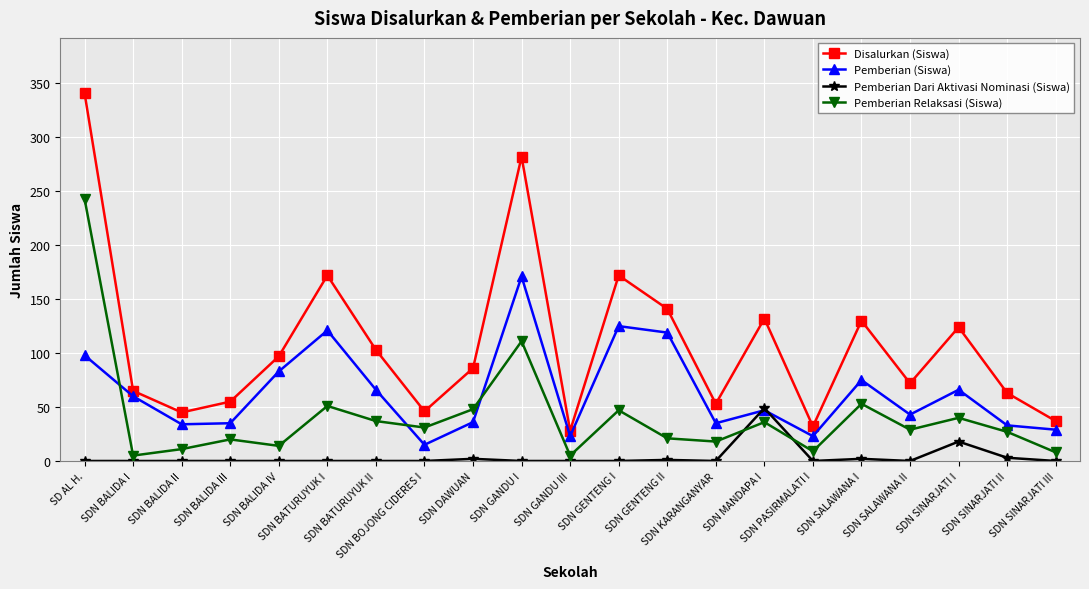

True or false: Disalurkan (Siswa) has a value of 260 at SDN GENTENG I.

False